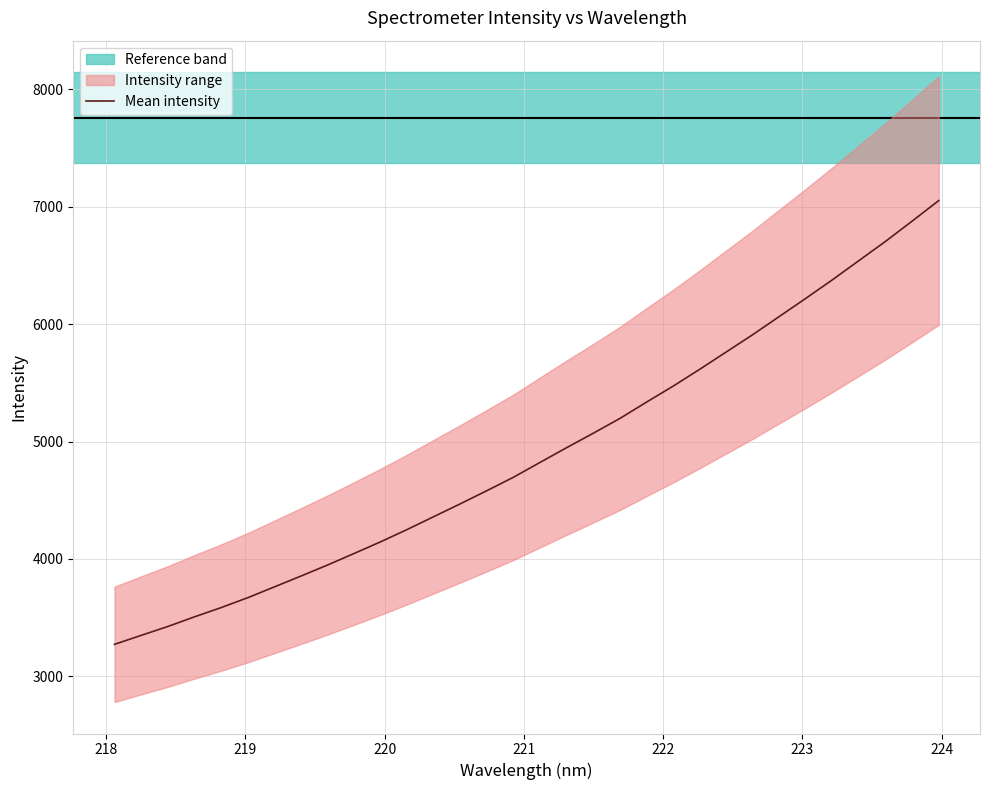

What is the minimum value shown in the chart?

3273.3